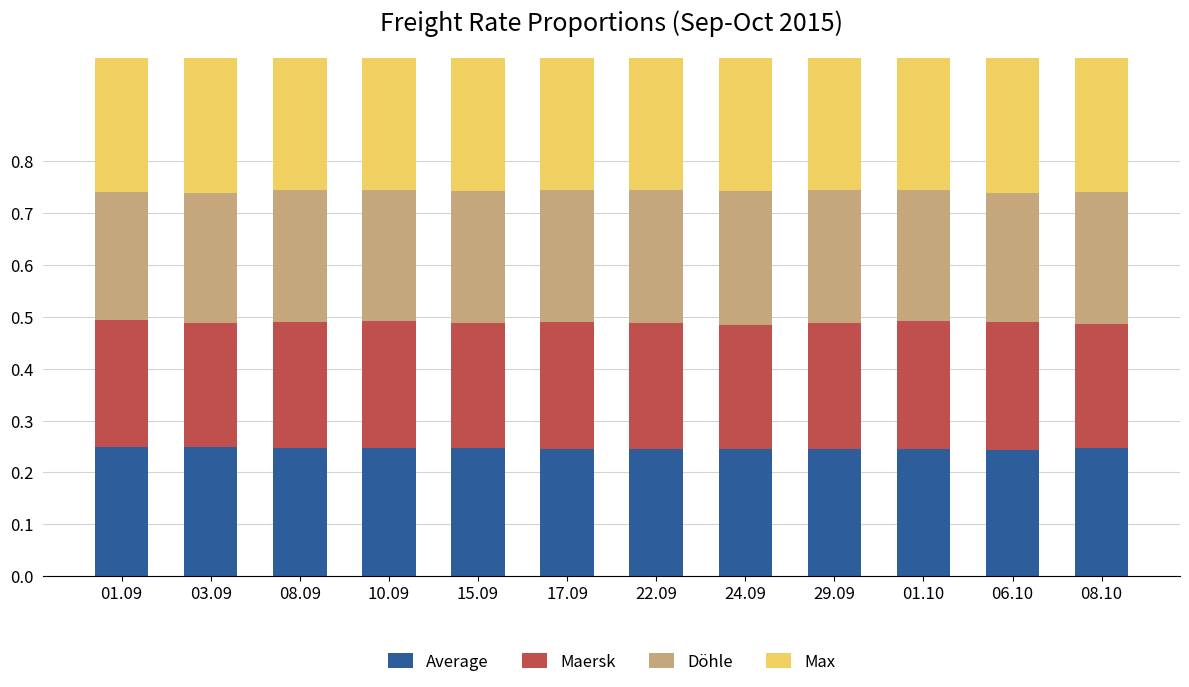

Does the chart contain any negative values?

No